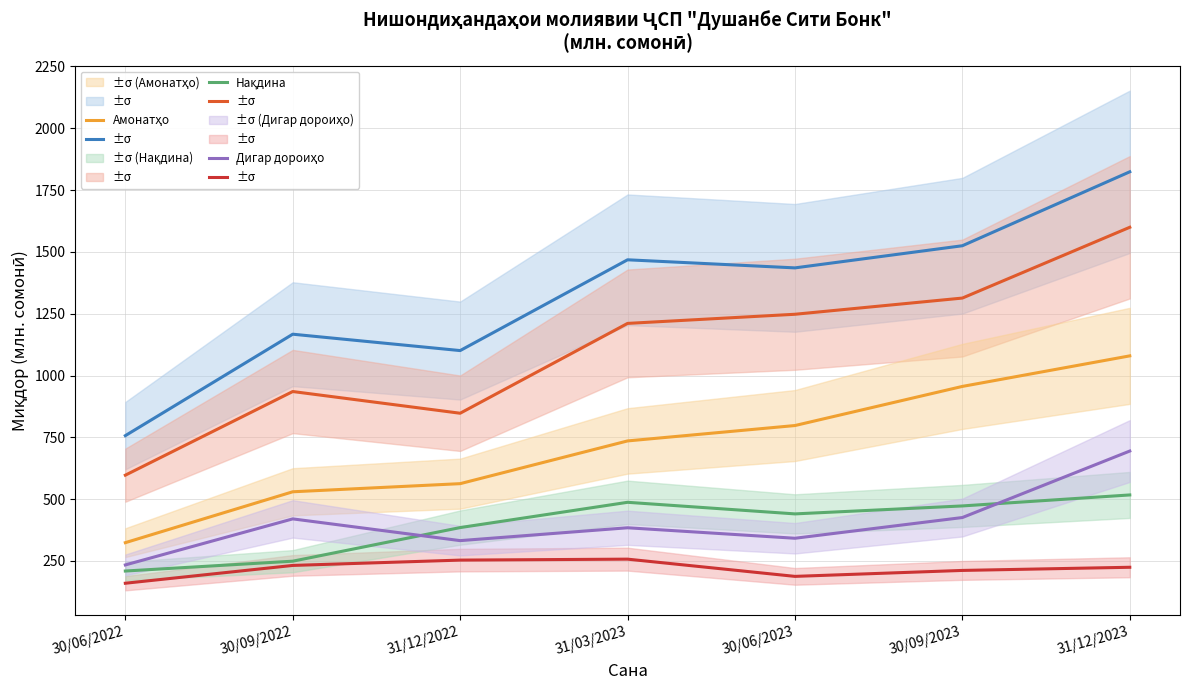

Rank the categories by Нақдина value from highest to lowest.

31/12/2023, 31/03/2023, 30/09/2023, 30/06/2023, 31/12/2022, 30/09/2022, 30/06/2022